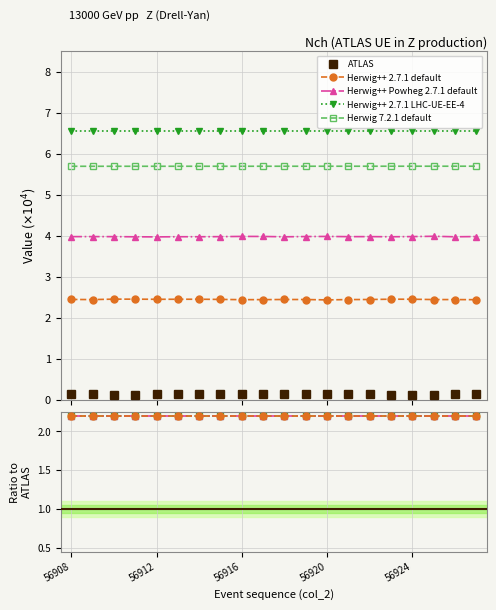

Does the chart have visible grid lines?

Yes